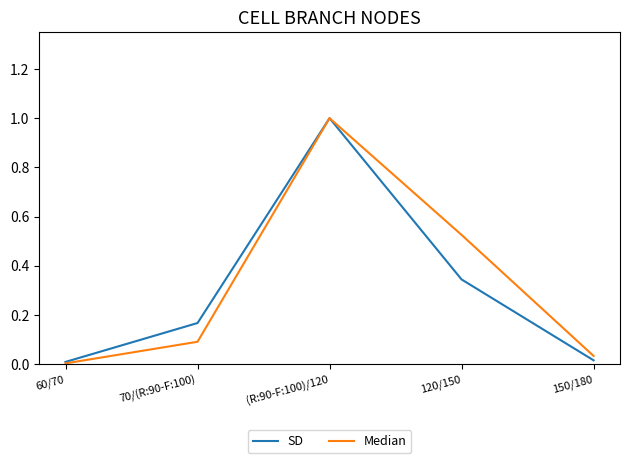

Between 60/70 and 70/(R:90-F:100), which series saw the biggest shift?

SD